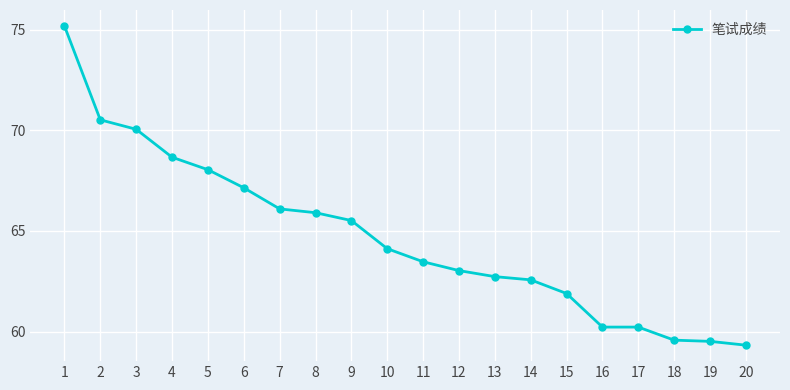

What is the value of the 18th point from the left?

59.6